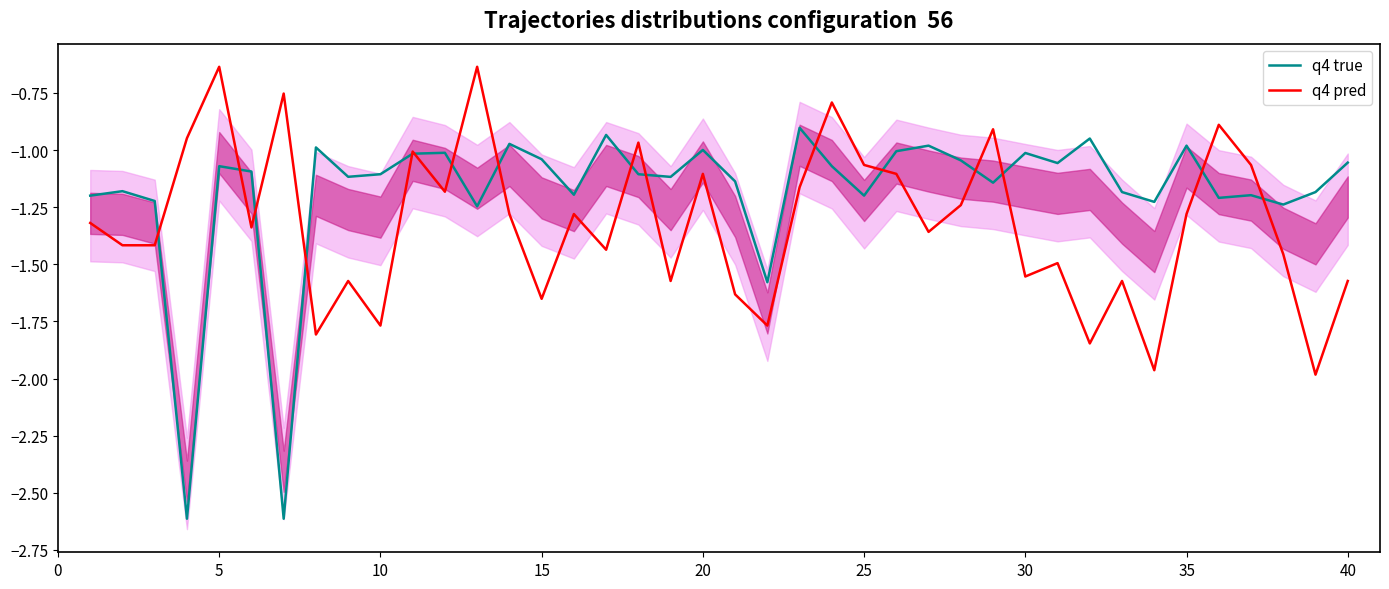

How many data points in q4 true are less than -1?

32